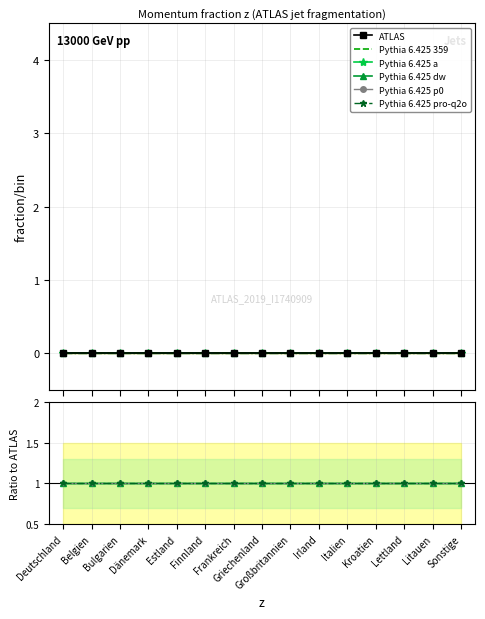

What is the sum of all Pythia 6.425 a values?

15